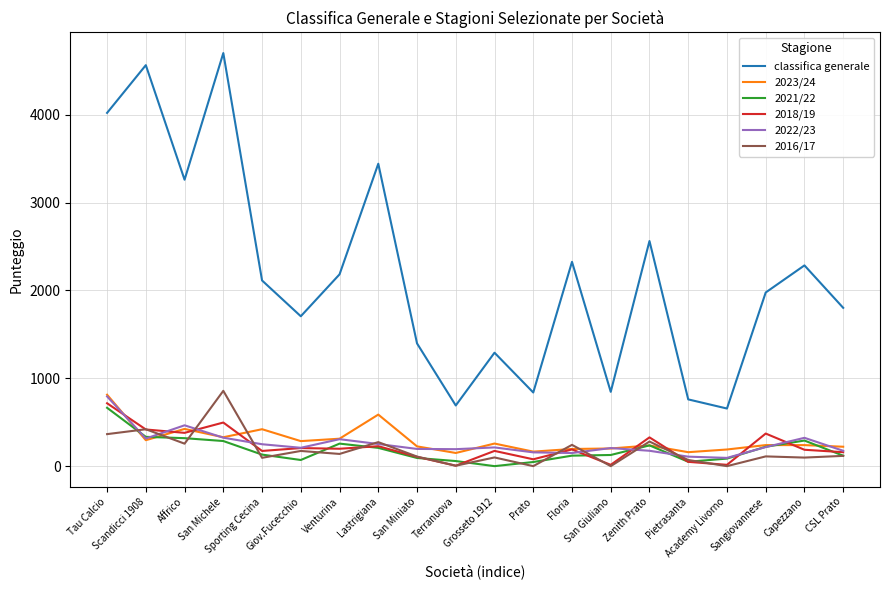

What is the greatest value displayed?

4703.0